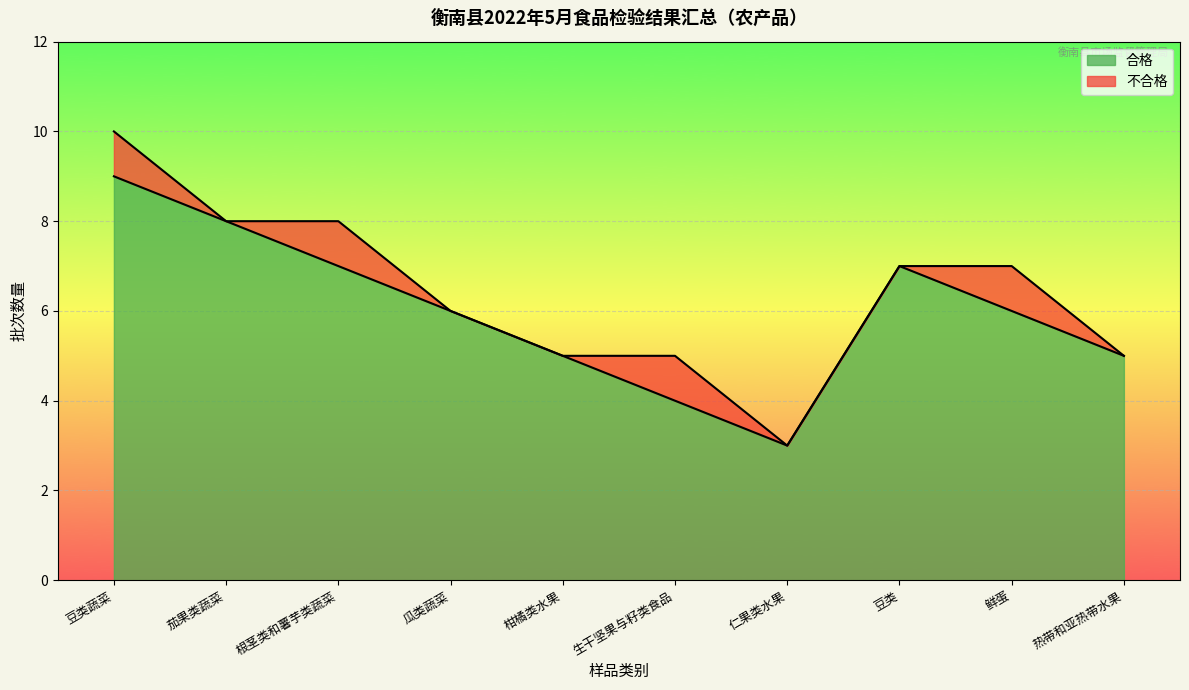

What is the change in value from 仁果类水果 to 热带和亚热带水果?

+2